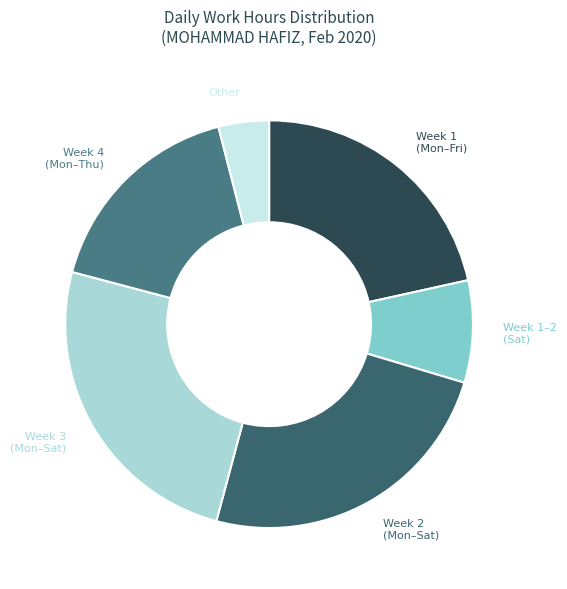

Do Week 1–2 (Sat) and Other together represent more than half of the pie?

No